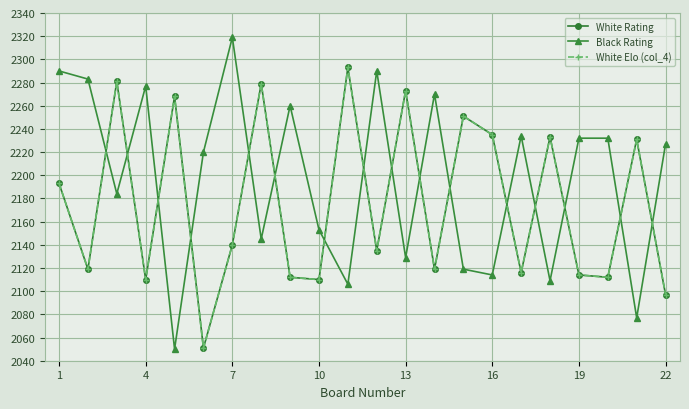

Is this an area chart (filled region under the line)?

No